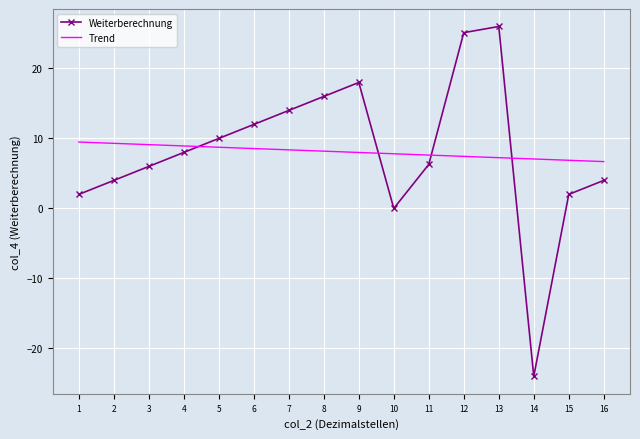

Which series ends up on top after the final intersection of Weiterberechnung and Trend?

Trend